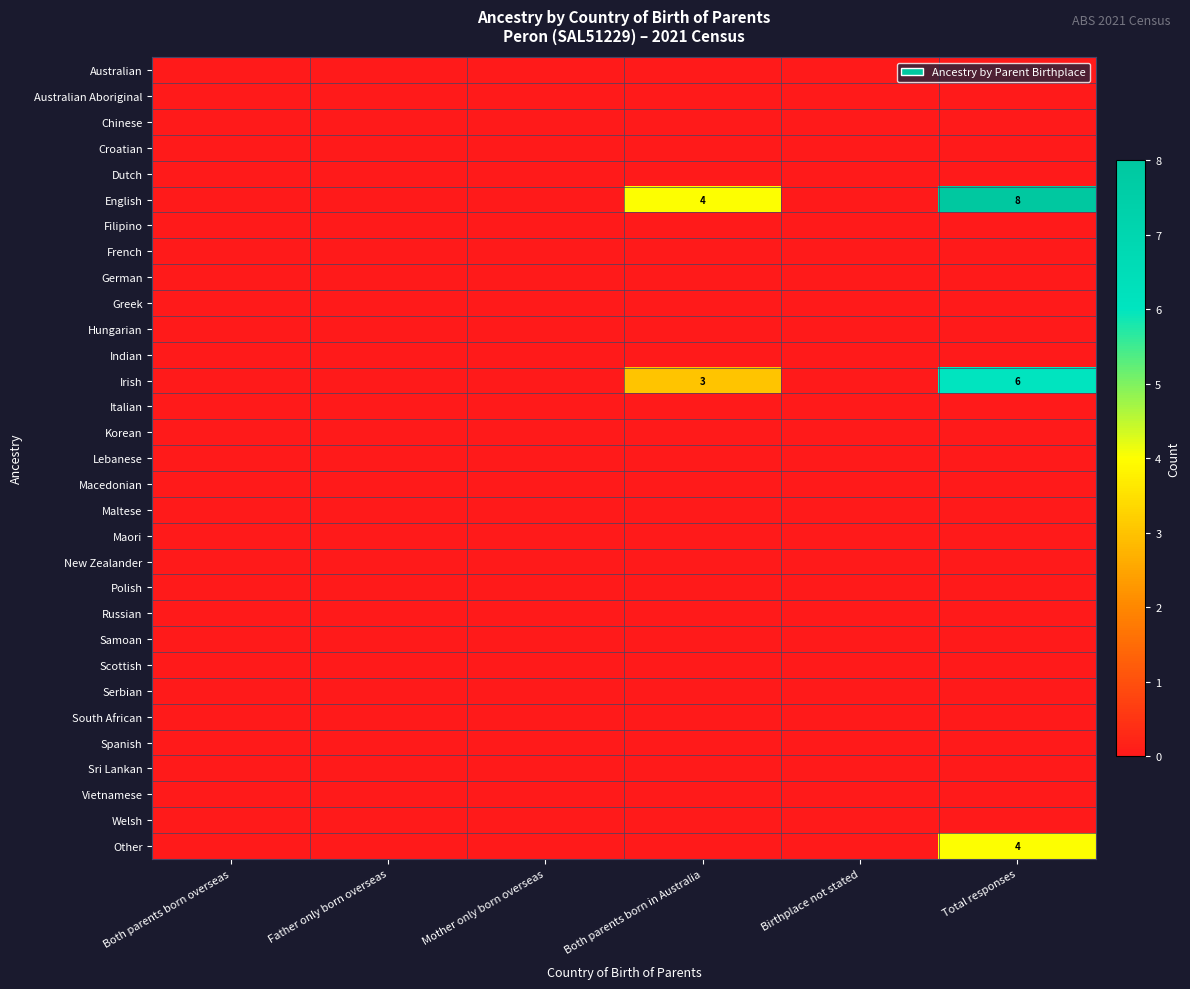

Which series has the widest spread of values?

English